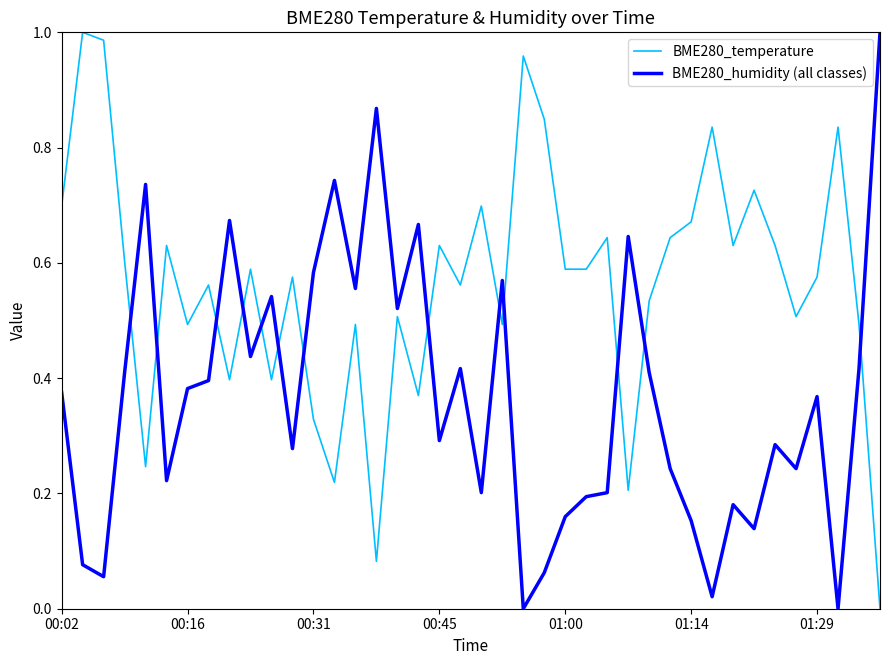

After their last crossing, which series has the higher values: BME280_temperature or BME280_humidity (all classes)?

BME280_humidity (all classes)